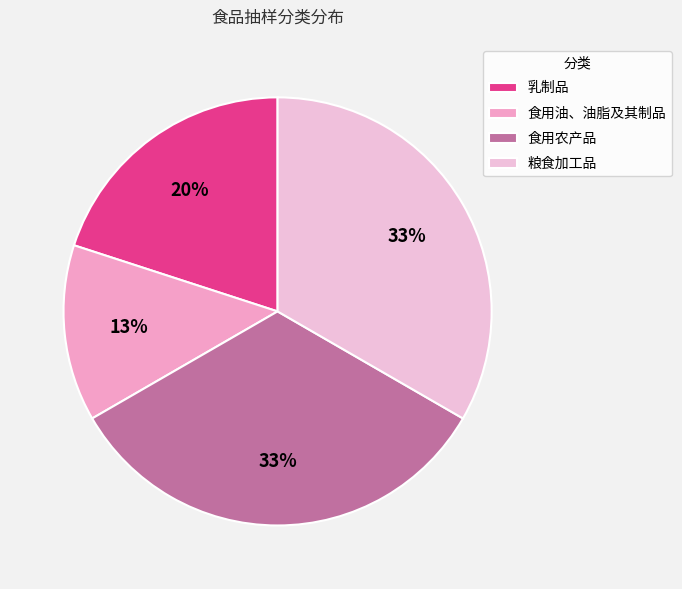

What percentage is the 乳制品 slice, to the nearest percent?

20%